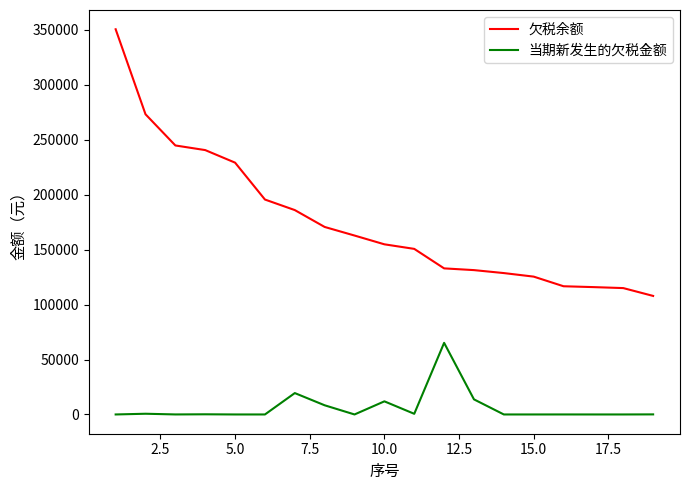

True or false: 当期新发生的欠税金额 and 欠税余额 cross at least once.

False